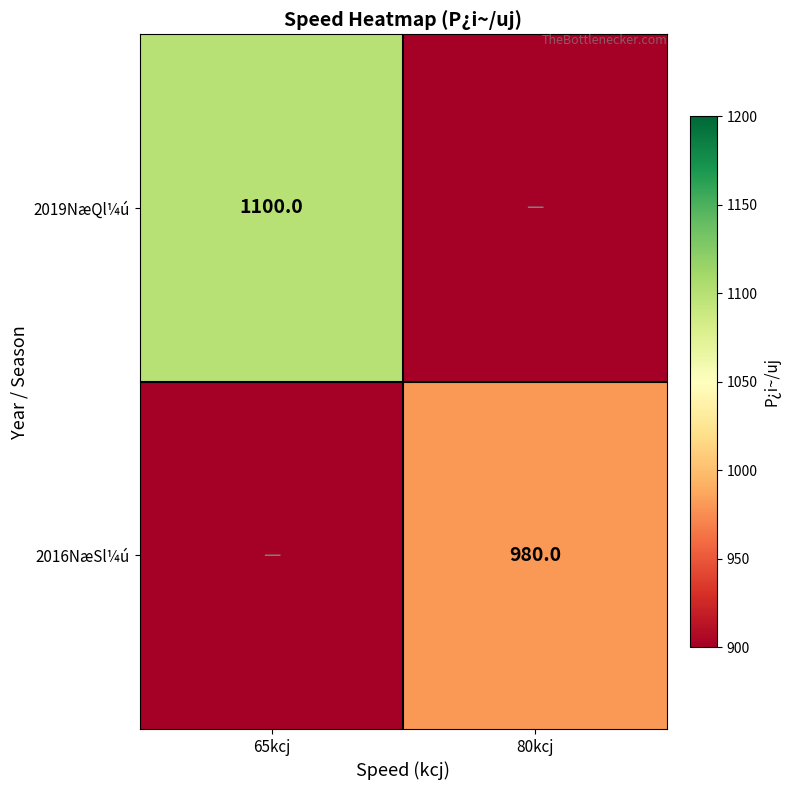

Is the value of 2016NæSl¼ú at 80kcj greater than the value of 2019NæQl¼ú at 65kcj?

No